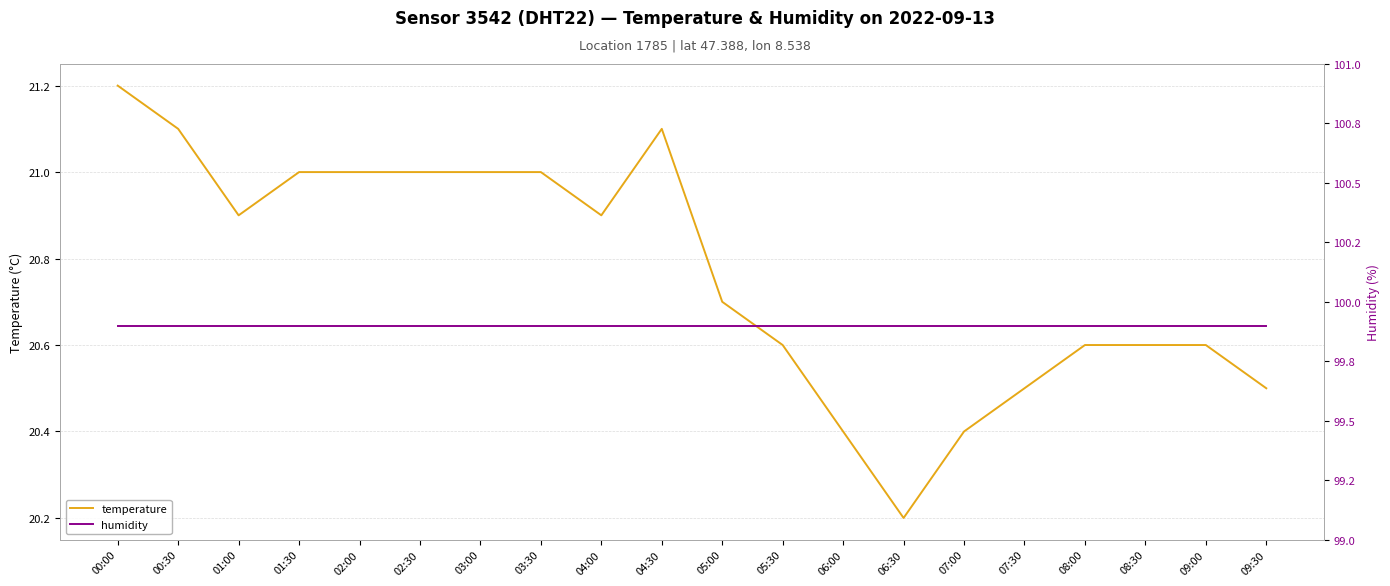

Does the chart have visible grid lines?

Yes